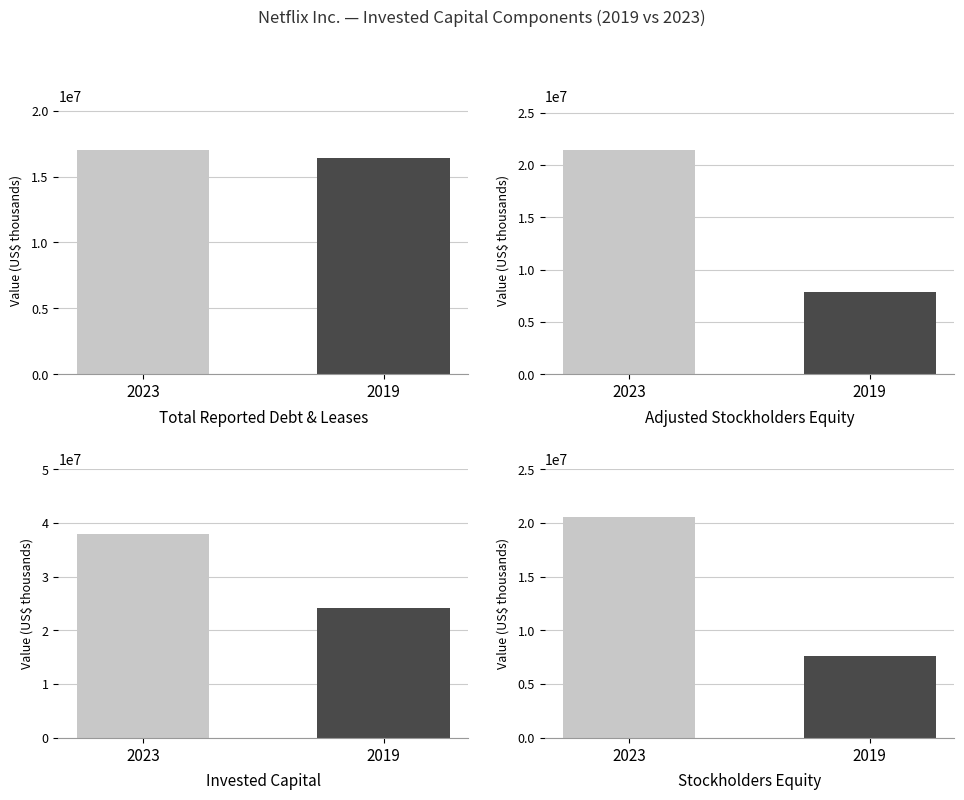

List the series in order of their peak value, highest first.

Invested capital, Adjusted stockholders equity, Stockholders equity, Total reported debt & leases